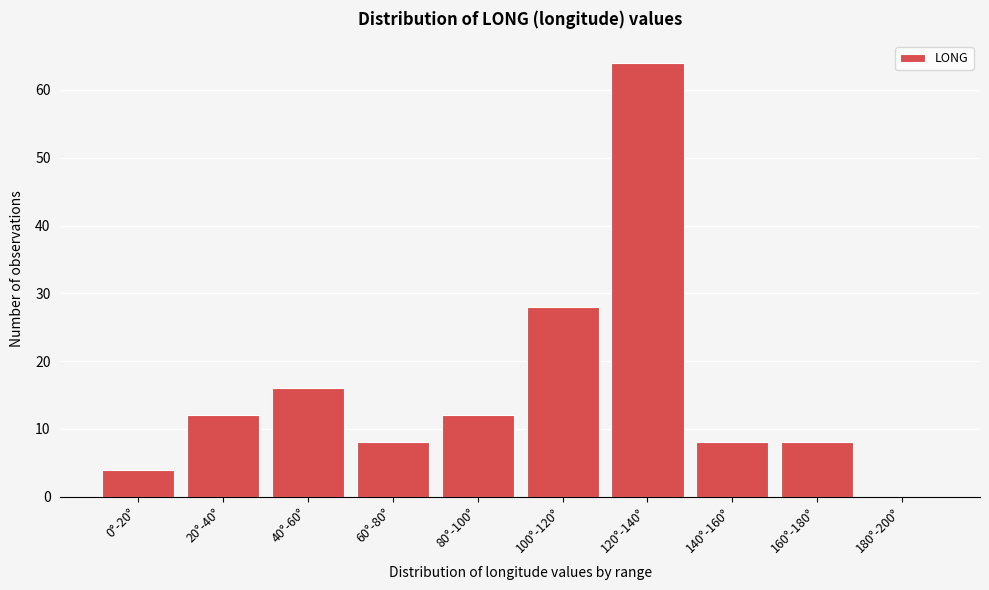

Reading left to right, extract all data points from this chart.

0°-20°=4	20°-40°=12	40°-60°=16	60°-80°=8	80°-100°=12	100°-120°=28	120°-140°=64	140°-160°=8	160°-180°=8	180°-200°=0